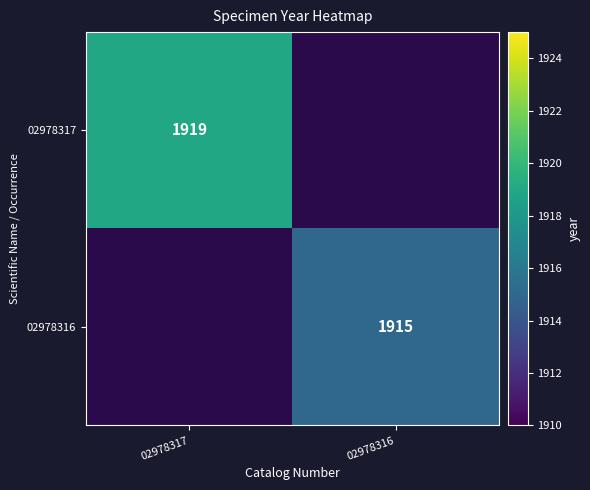

Is it true that 02978316 equals 1114 at 02978316?

False